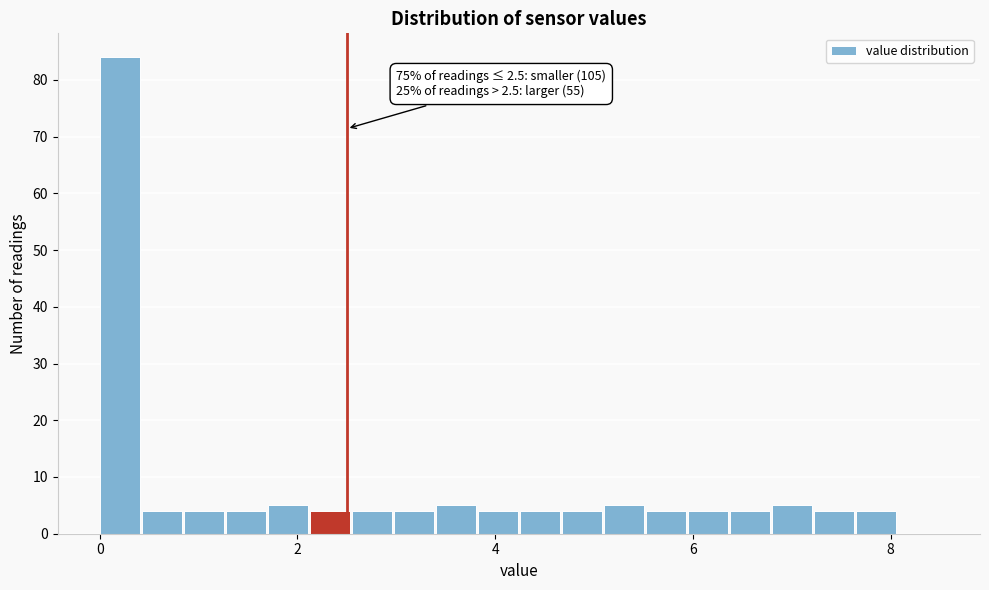

Read against the x-axis, roughly where is the centre of the tallest bar?

0.2